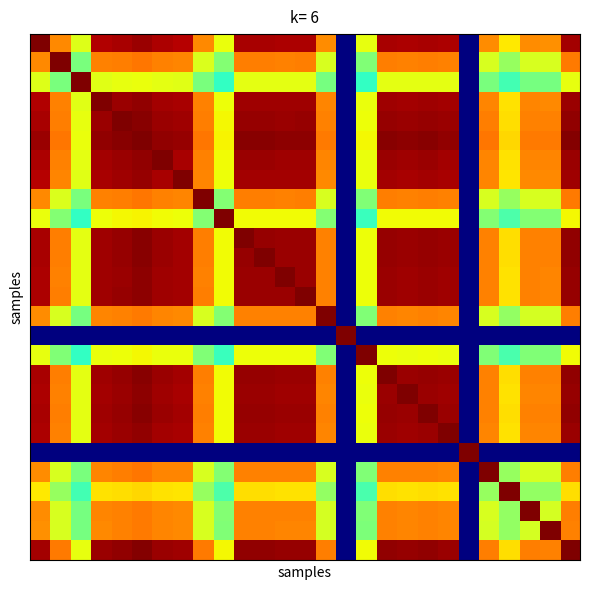

How many data points does each series have?

27